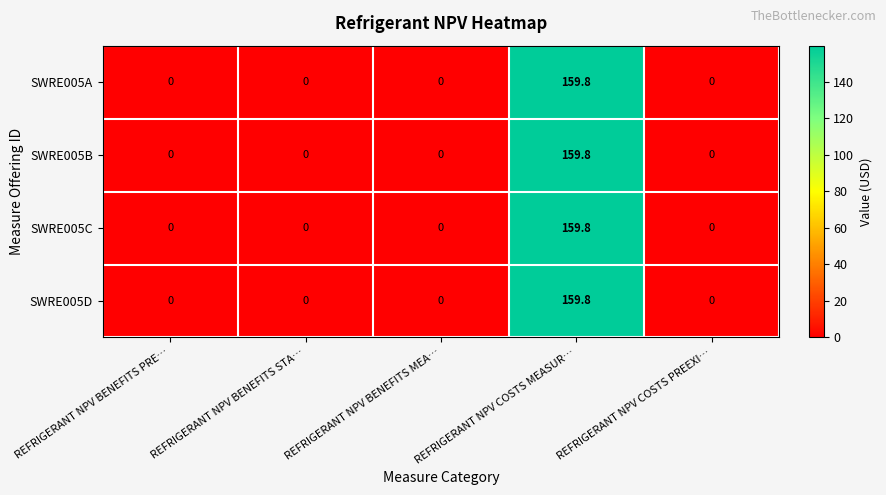

Is it true that SWRE005B equals 0.0 at REFRIGERANT NPV COSTS PREEXI…?

True